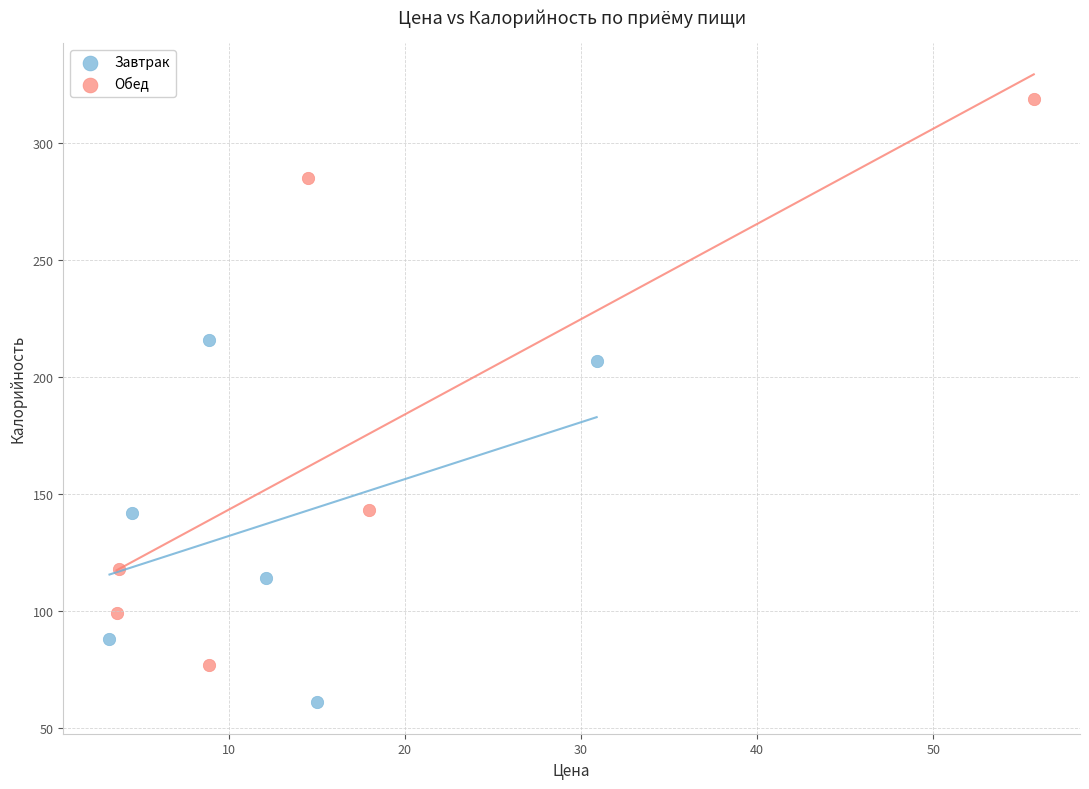

Which series reaches the maximum Y coordinate?

Обед